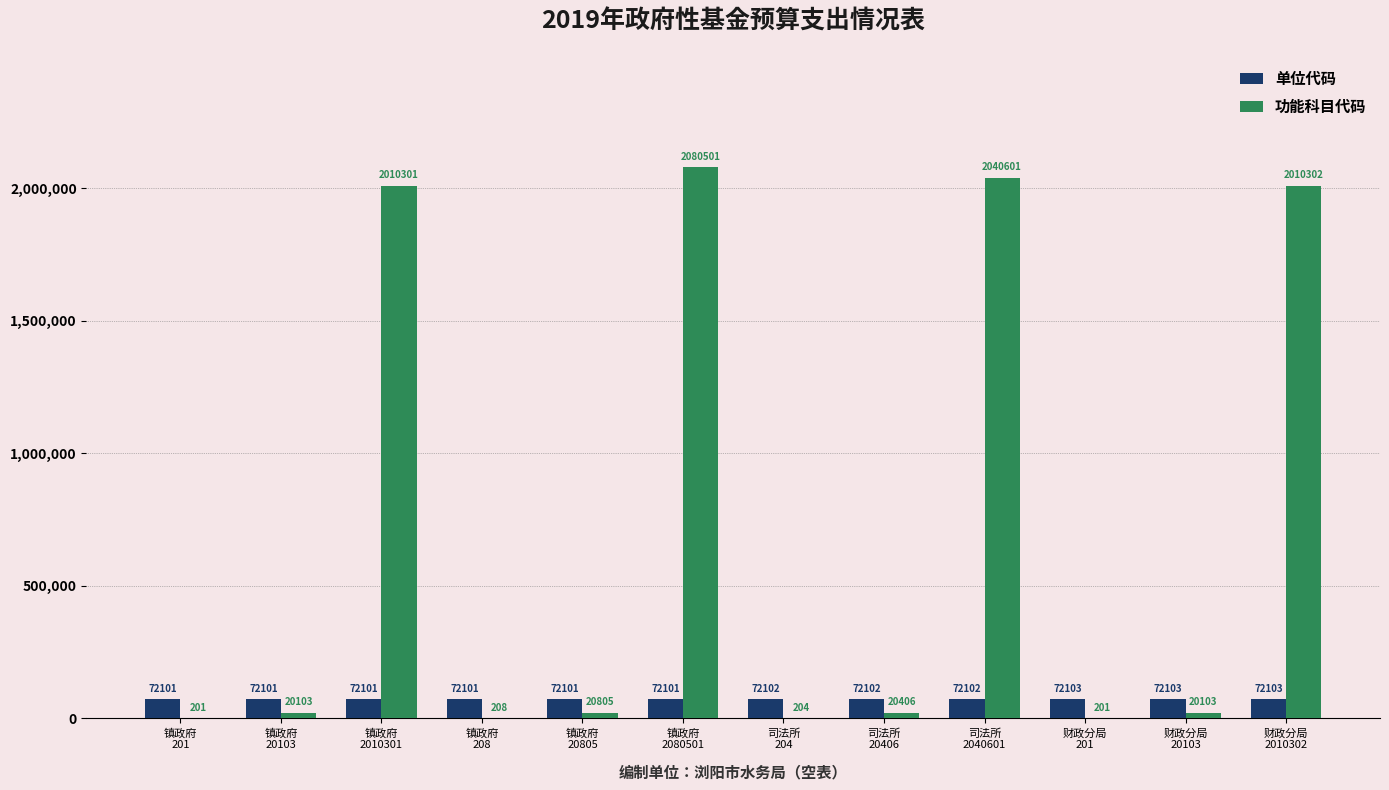

What is the maximum value for 功能科目代码?

2080501